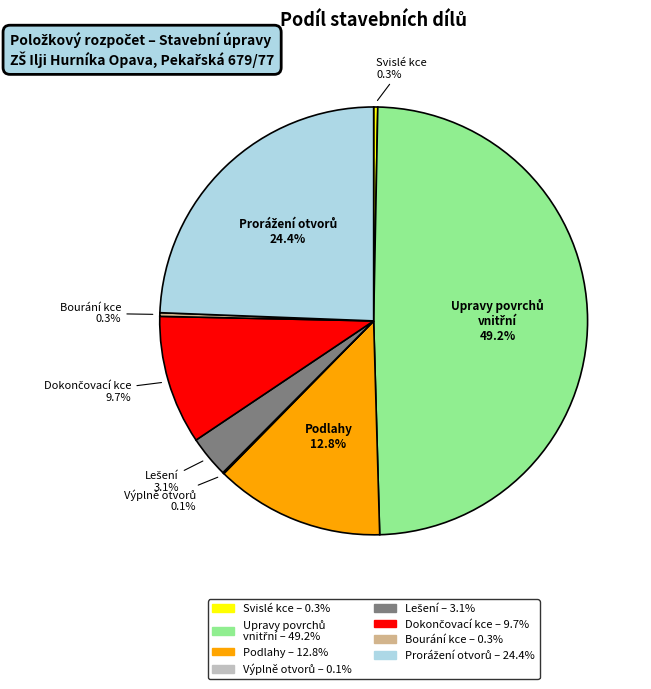

Does any single category account for the majority?

No